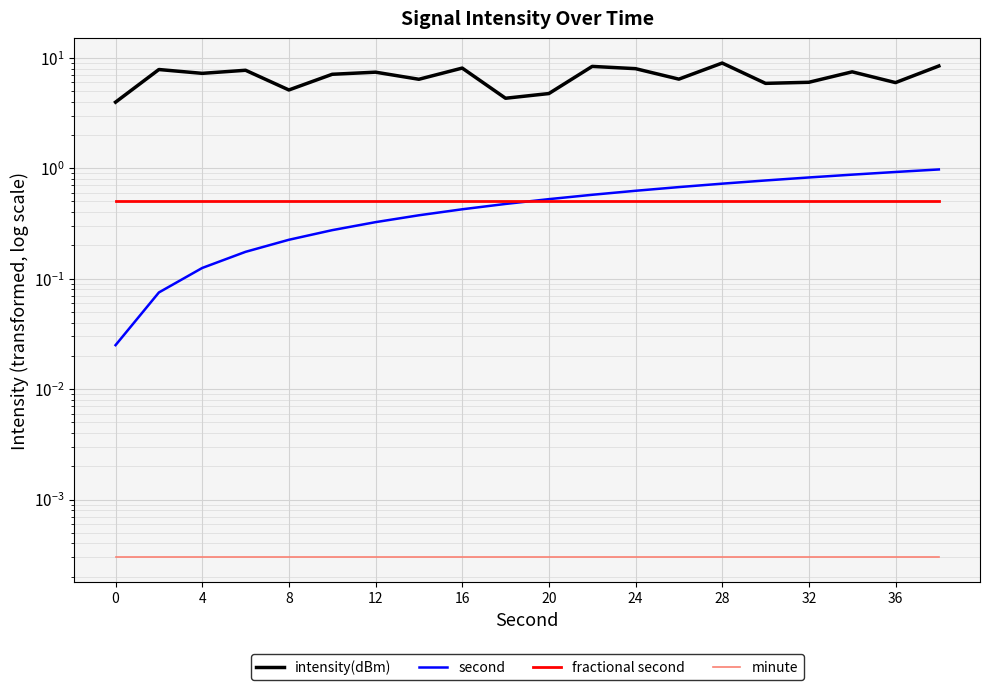

At 12, list the series in order from smallest to largest.

minute, second, fractional second, intensity(dBm)